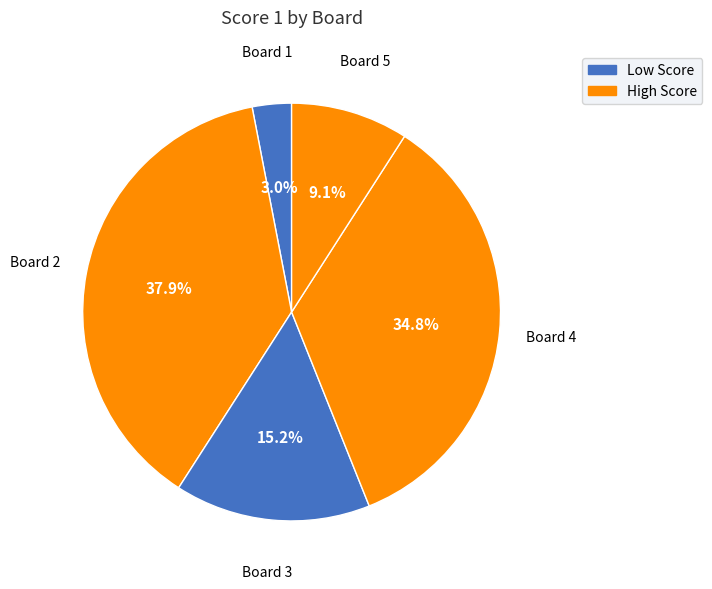

Combined, what portion of the pie is Board 5 and Board 1?

12.1%